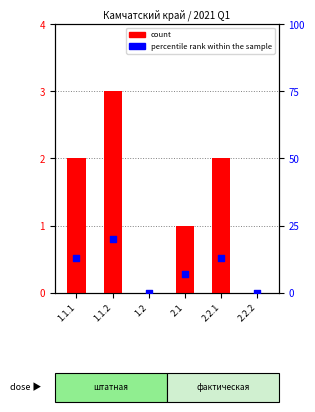

At how many categories does at least one series exceed 19?

1